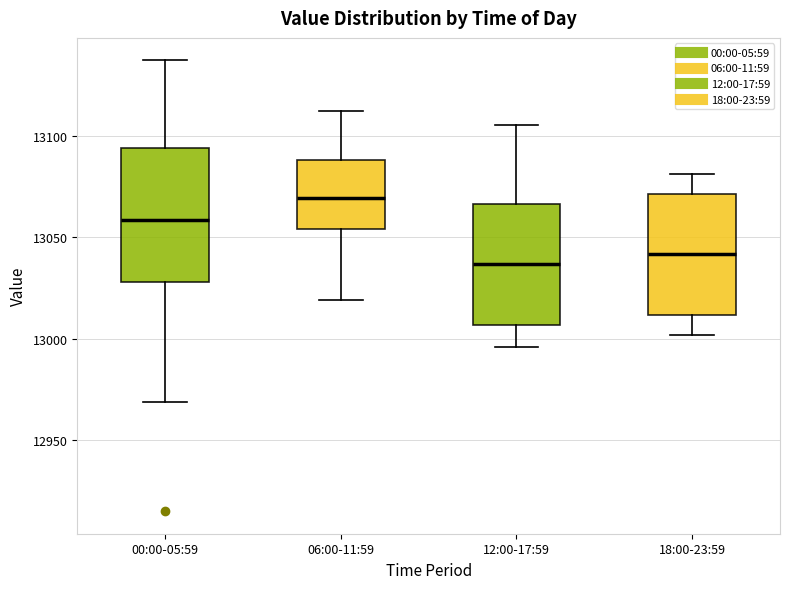

Reading left to right, transcribe this box plot: for each box, give where its median line is, the range the box spans, and where its two whiskers end, as read against the y-axis. The values are not printed on the chart, so give them approximately, as read against the axis.

00:00-05:59: median 13060, box 13030 to 13095, whiskers 12970 to 13135
06:00-11:59: median 13070, box 13055 to 13090, whiskers 13020 to 13110
12:00-17:59: median 13035, box 13005 to 13065, whiskers 12995 to 13105
18:00-23:59: median 13040, box 13010 to 13070, whiskers 13000 to 13080